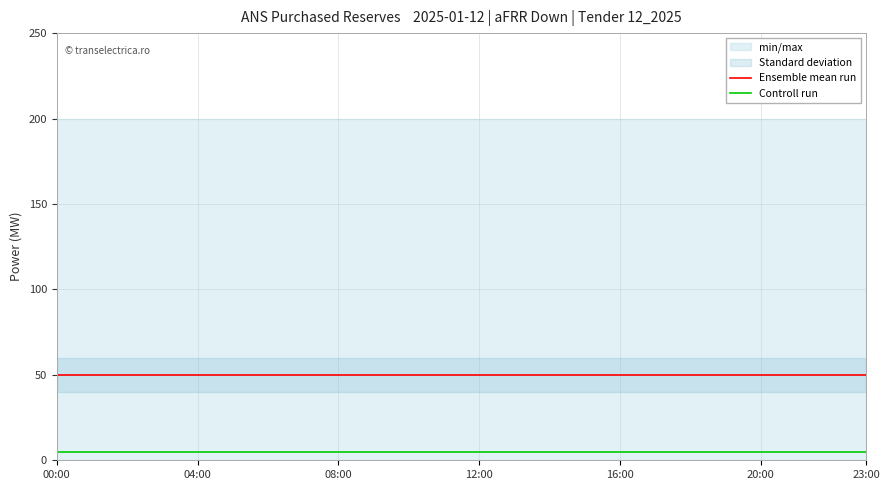

What is the total value across all series at 21?

55